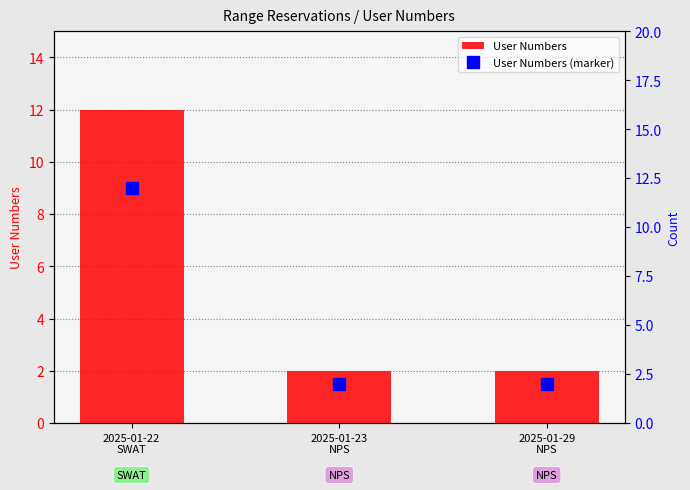

What is the sum of all User Numbers values?

16